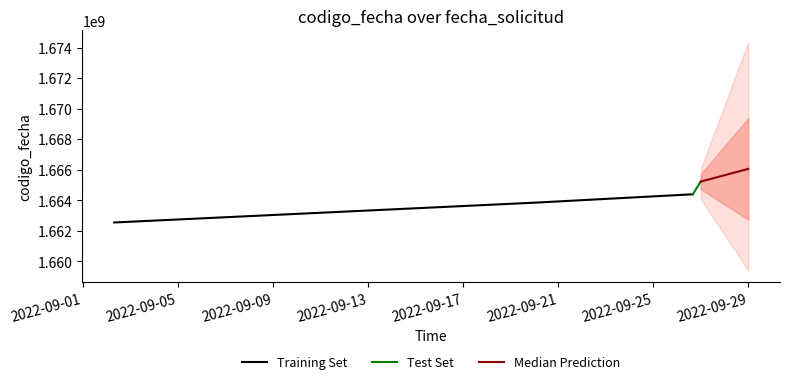

Which has a higher value, 2022-09-02 07:48:52 or 2022-09-26 15:59:48?

2022-09-26 15:59:48